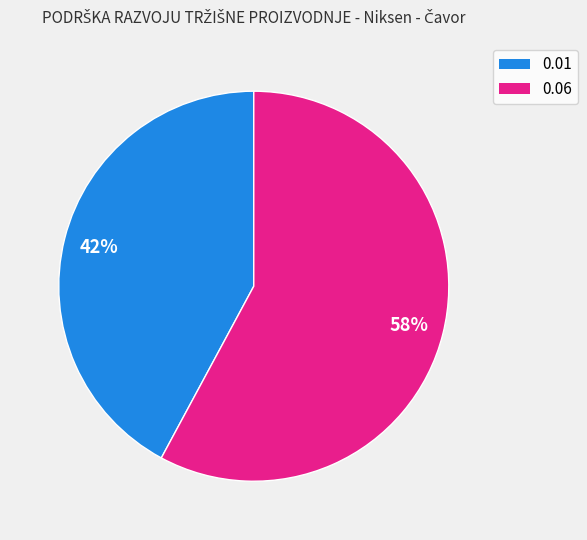

To the nearest percent, what is the difference between the 0.01 and 0.06 slice percentages?

16%